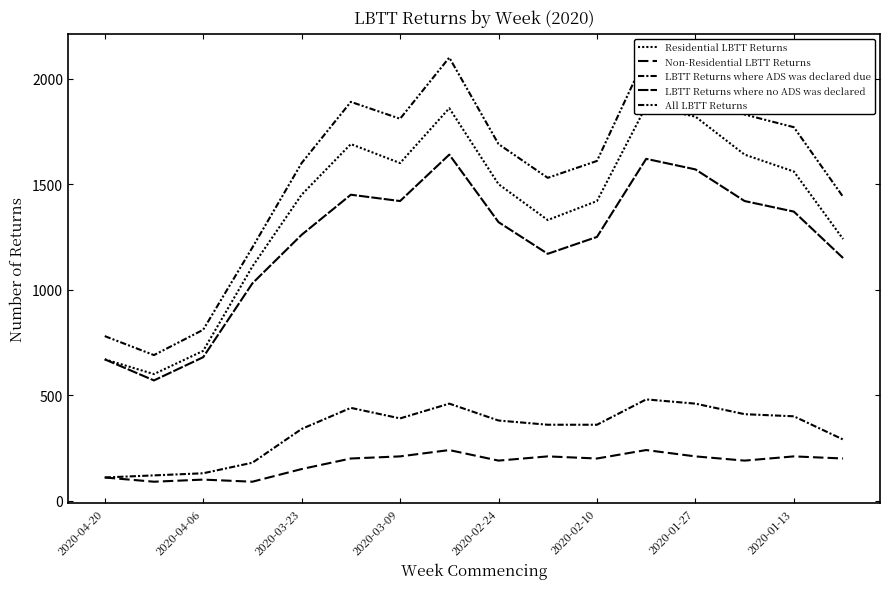

What is the value of the All LBTT Returns point at the 1st from the left?

780